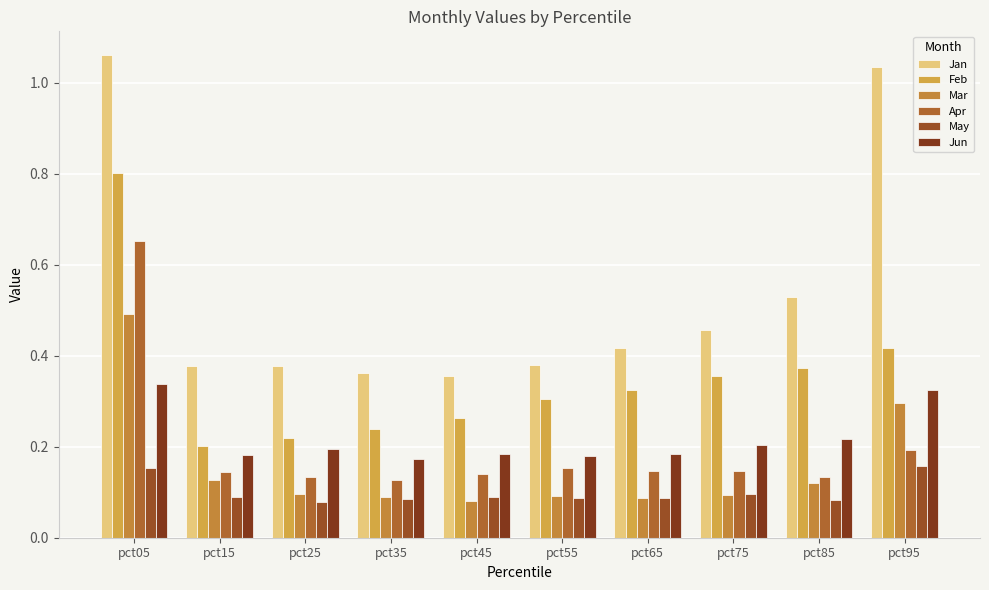

Read the Feb value at pct45.

0.3